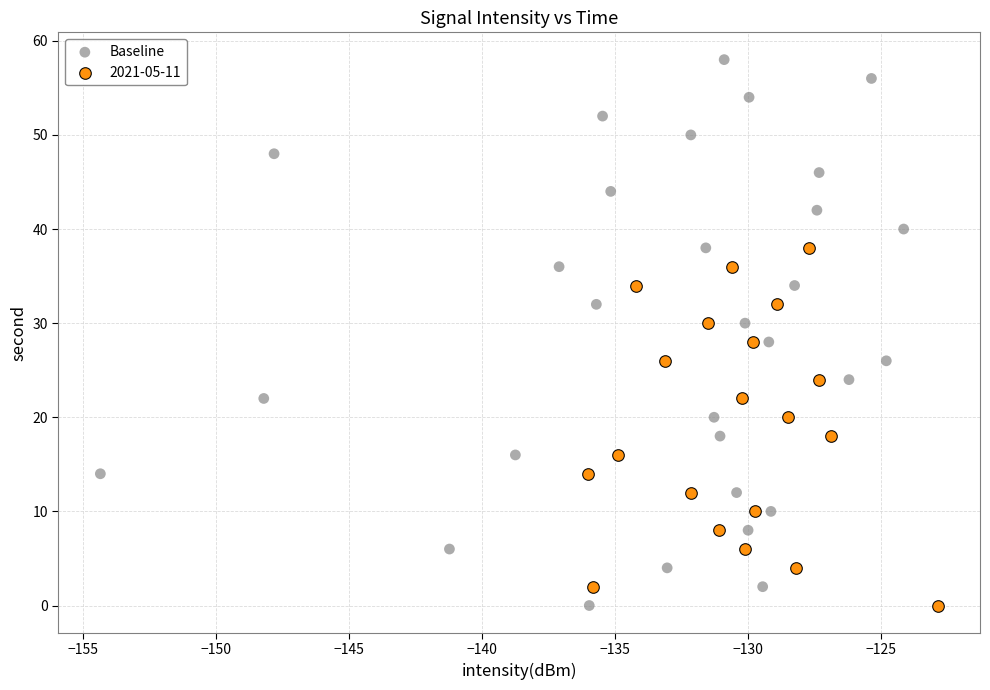

Which series has the largest Y range (max minus min)?

Baseline